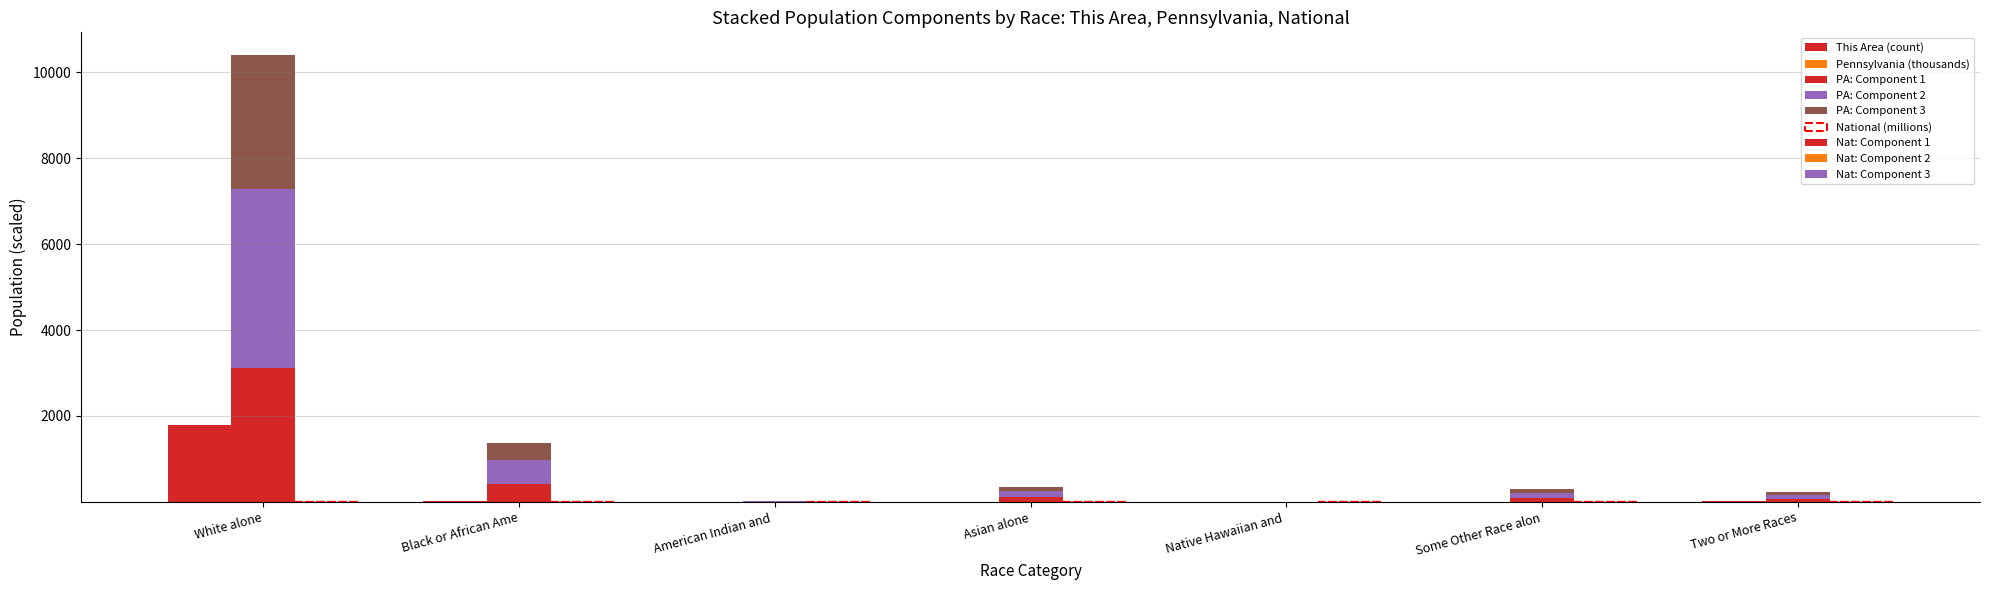

What value does the Pennsylvania series have at Native Hawaiian and?

3.7